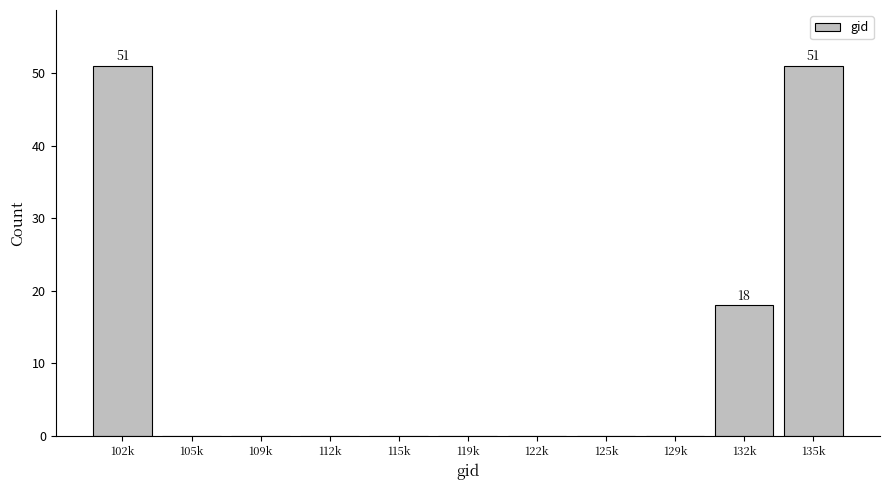

Reading right to left, transcribe all the data shown in this chart.

135k=51	132k=18	129k=0	125k=0	122k=0	119k=0	115k=0	112k=0	109k=0	105k=0	102k=51